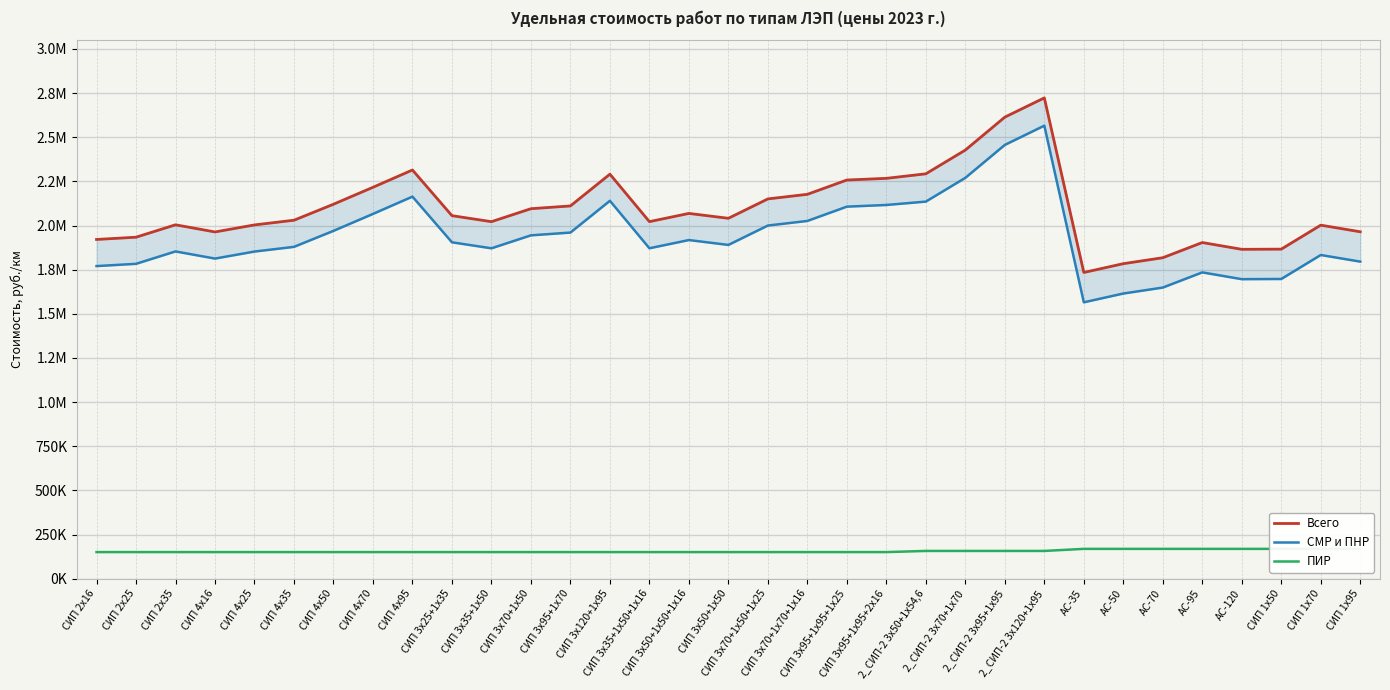

True or false: ПИР and Всего intersect in this chart.

False